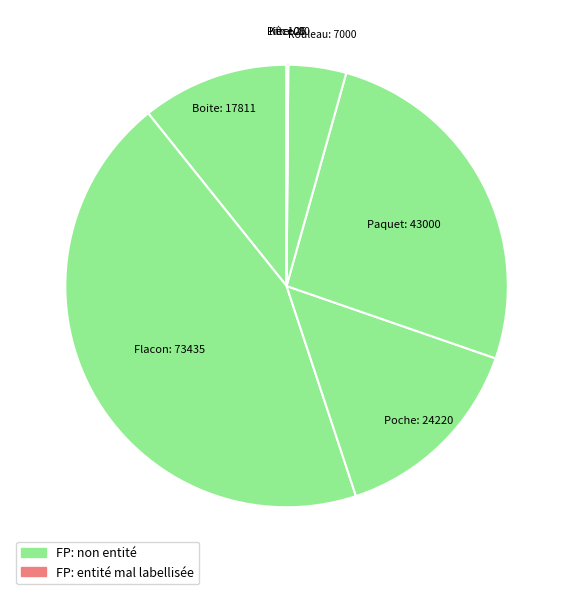

Do Boite and Flacon together represent more than half of the pie?

Yes